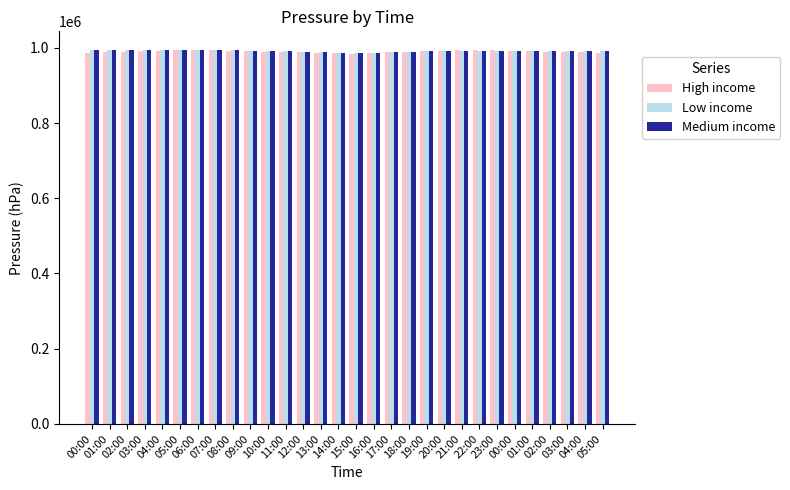

Count the High income values in the range 988000 to 992000.

18